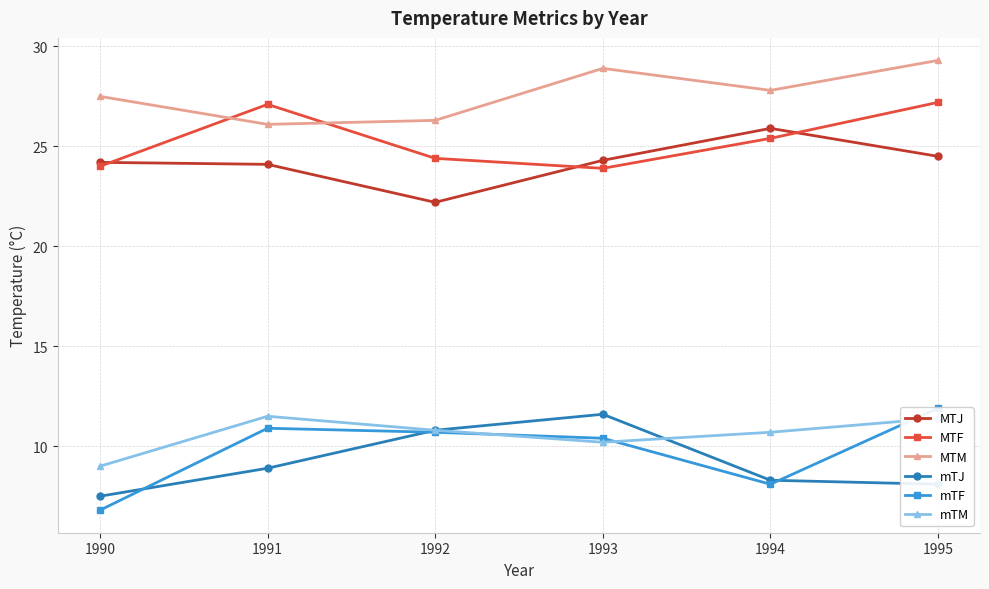

Where does the mTM series first go above 10?

1991